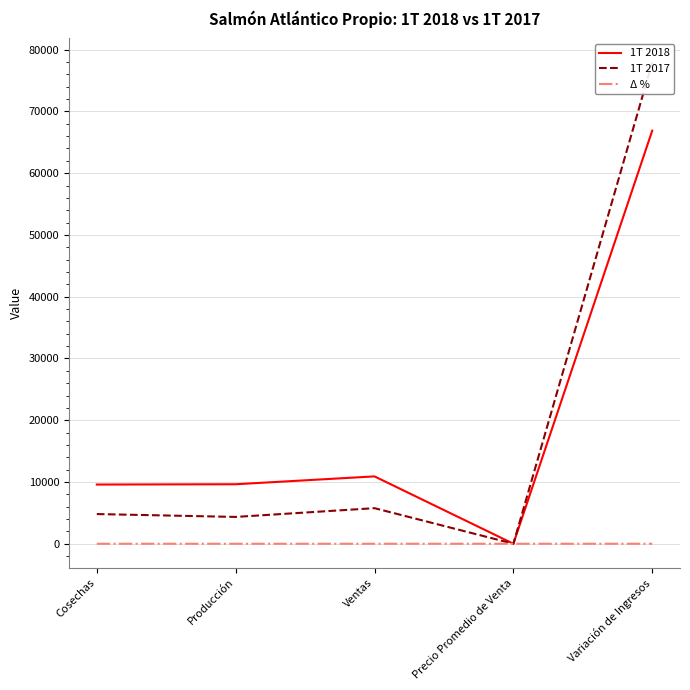

How many distinct data groups are displayed?

3